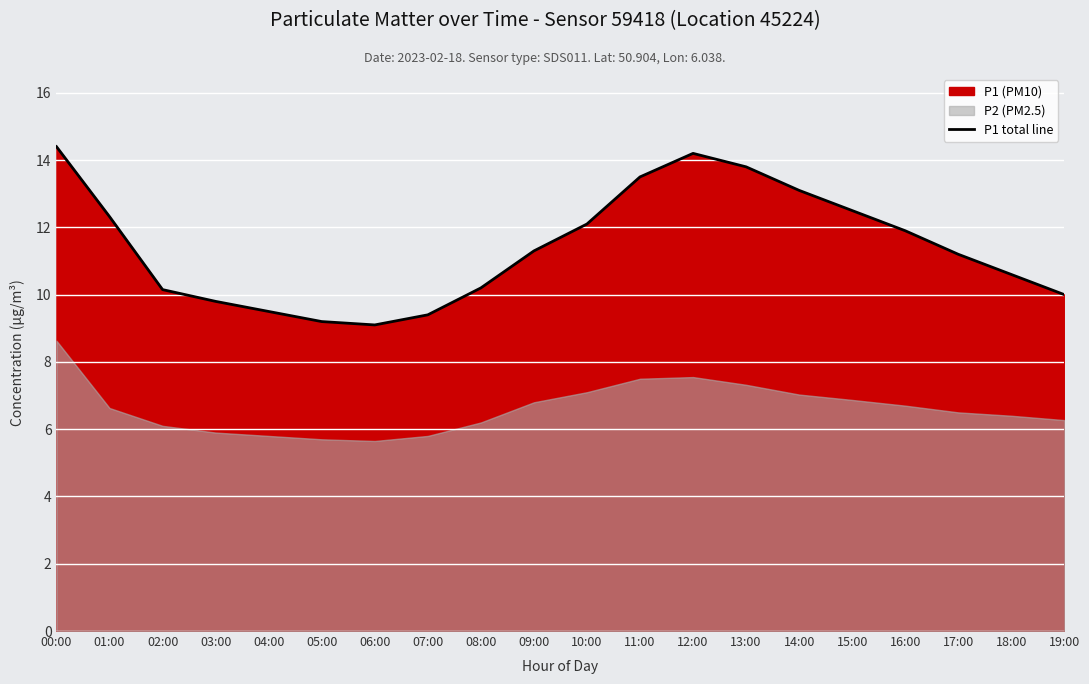

How many interior local valleys (lower than both neighbors) does the data have?

1